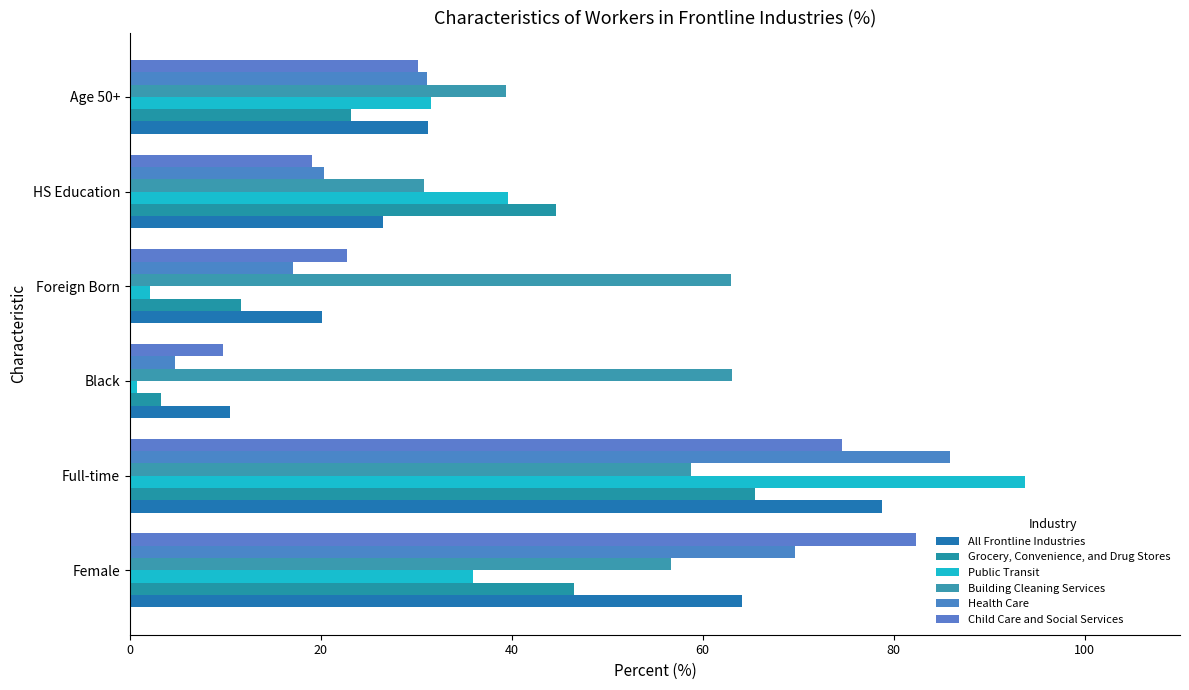

How many distinct data groups are displayed?

6